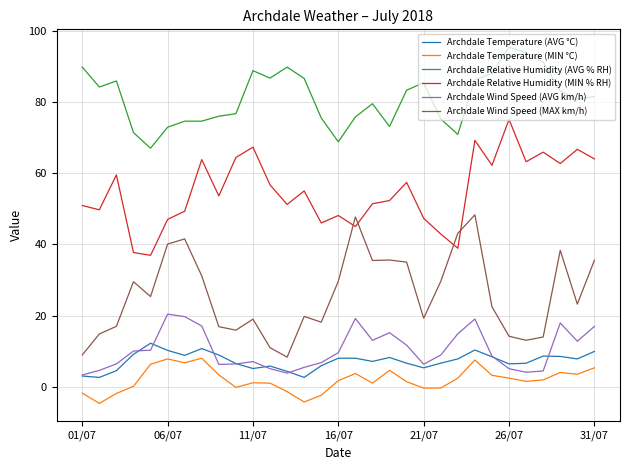

What is the lowest value of the Archdale Temperature (MIN °C) series?

-4.7